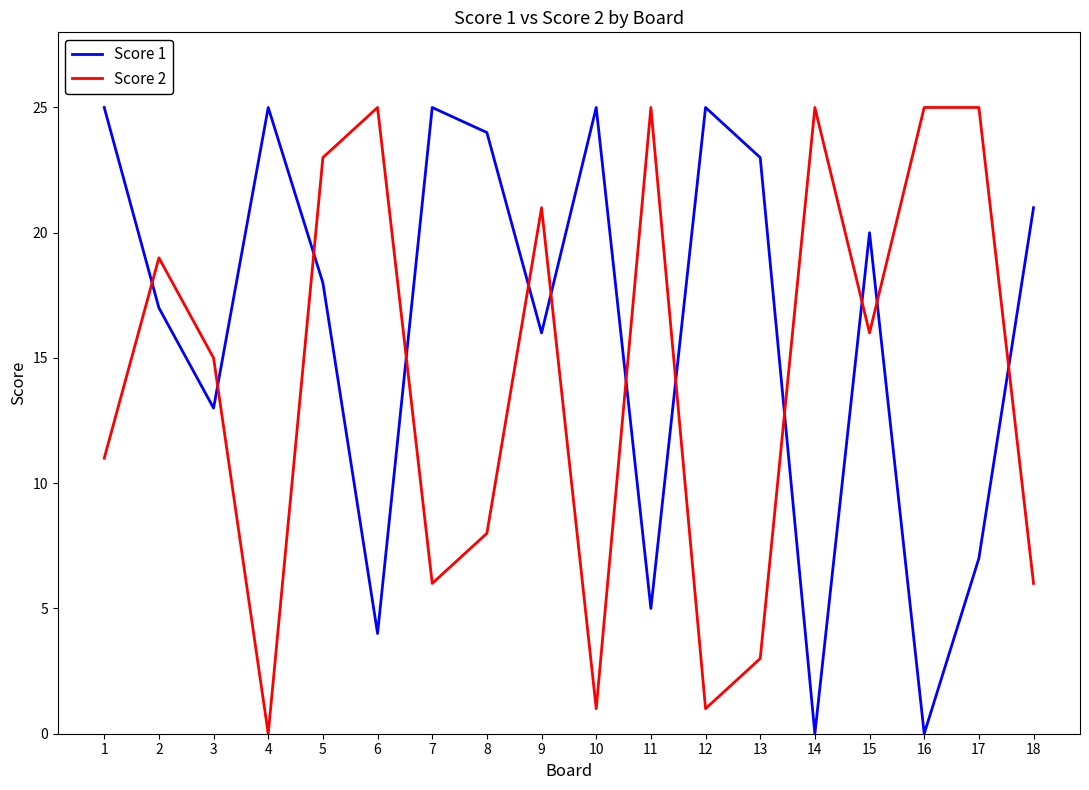

What is the sum of the Score 2 values at 5 and 14?

48